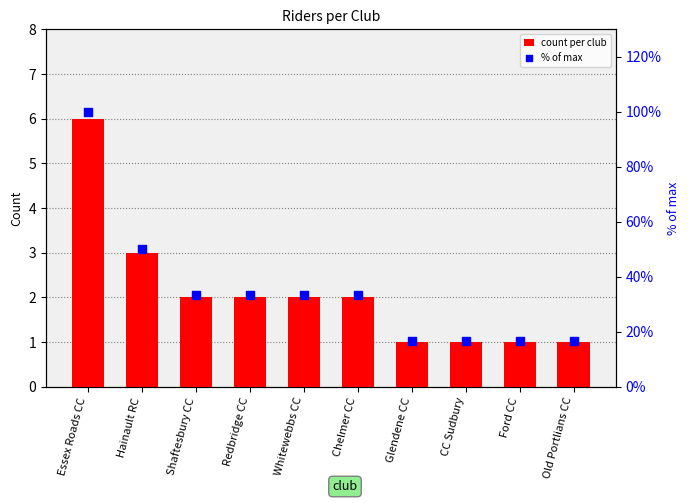

Which series reaches the maximum Y coordinate?

% of max